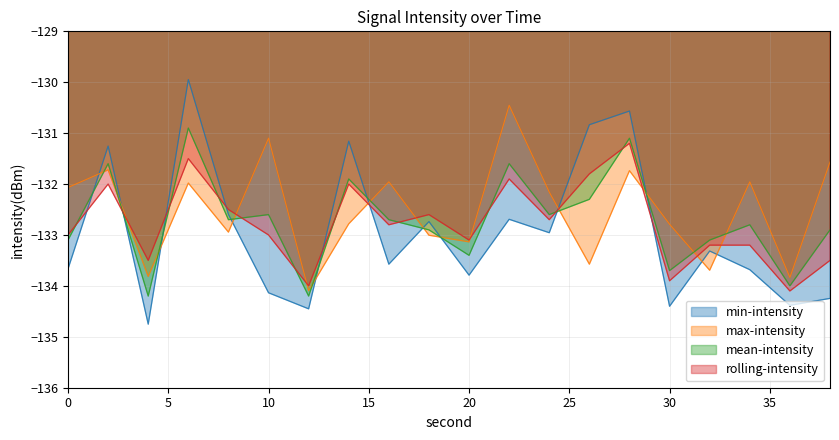

How many distinct data groups are displayed?

4